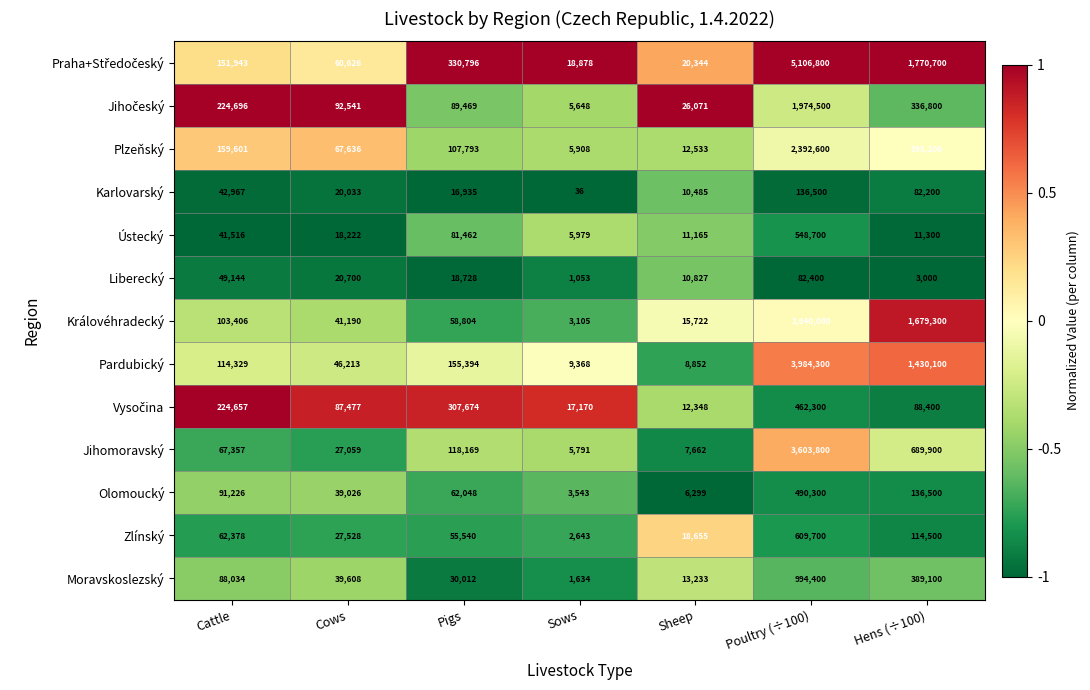

What is the difference between the second highest and minimum values in the Moravskoslezský series?

387466